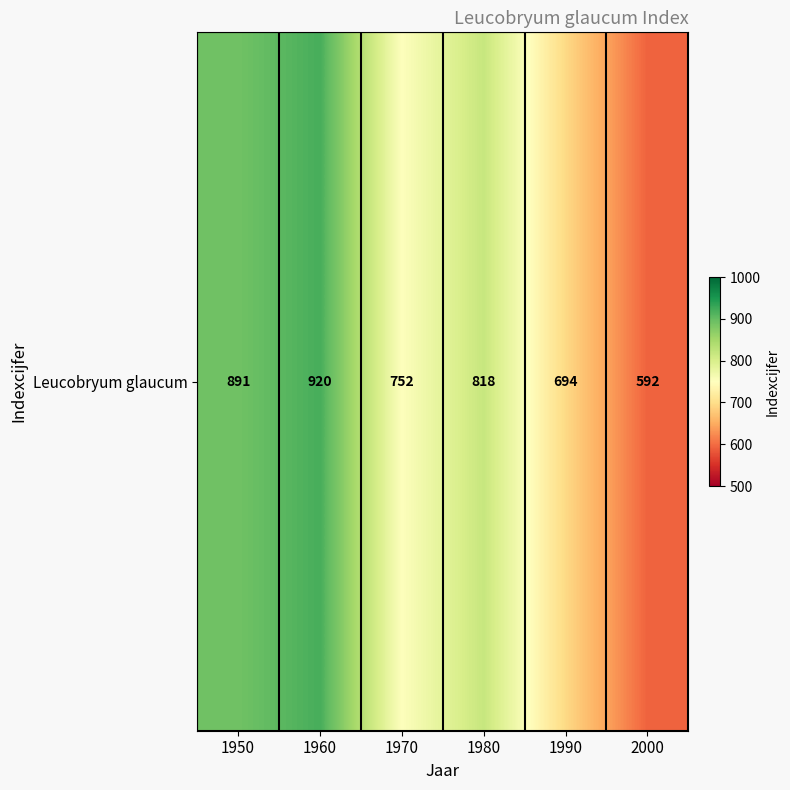

What is the greatest value displayed?

920